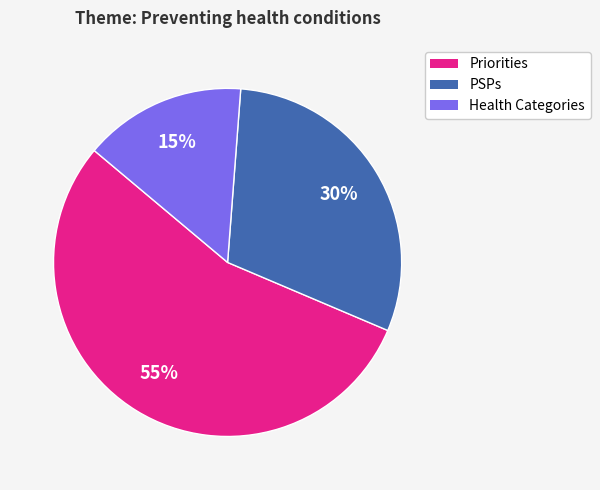

Between PSPs and Priorities, which is larger?

Priorities